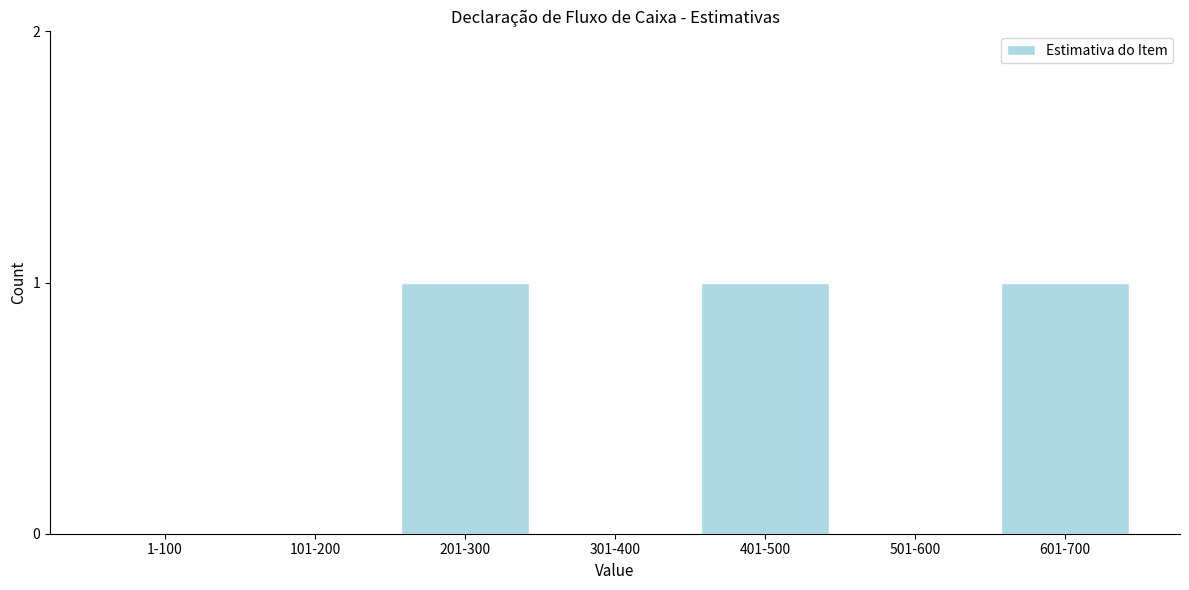

Reading left to right, extract all data points from this chart.

1-100=0	101-200=0	201-300=1	301-400=0	401-500=1	501-600=0	601-700=1